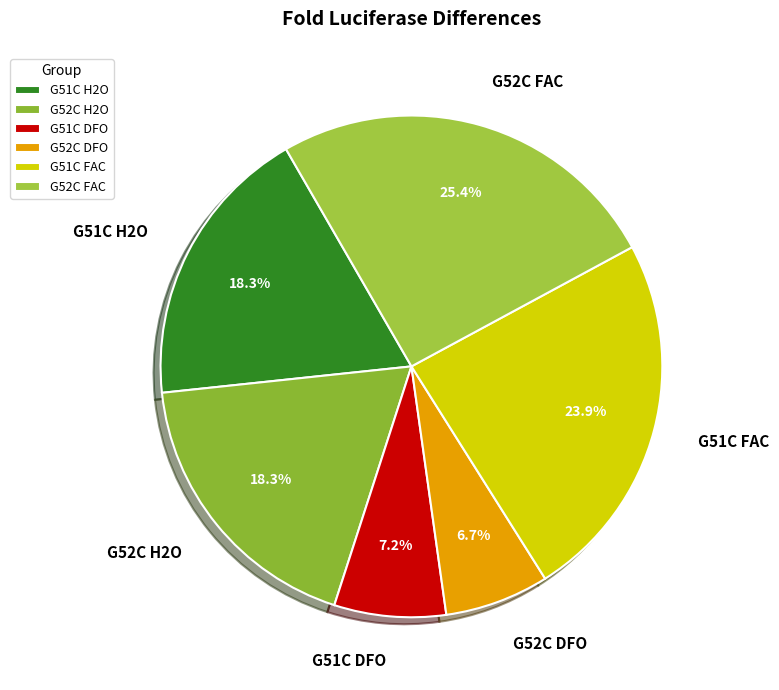

How many slices are in this pie chart?

6